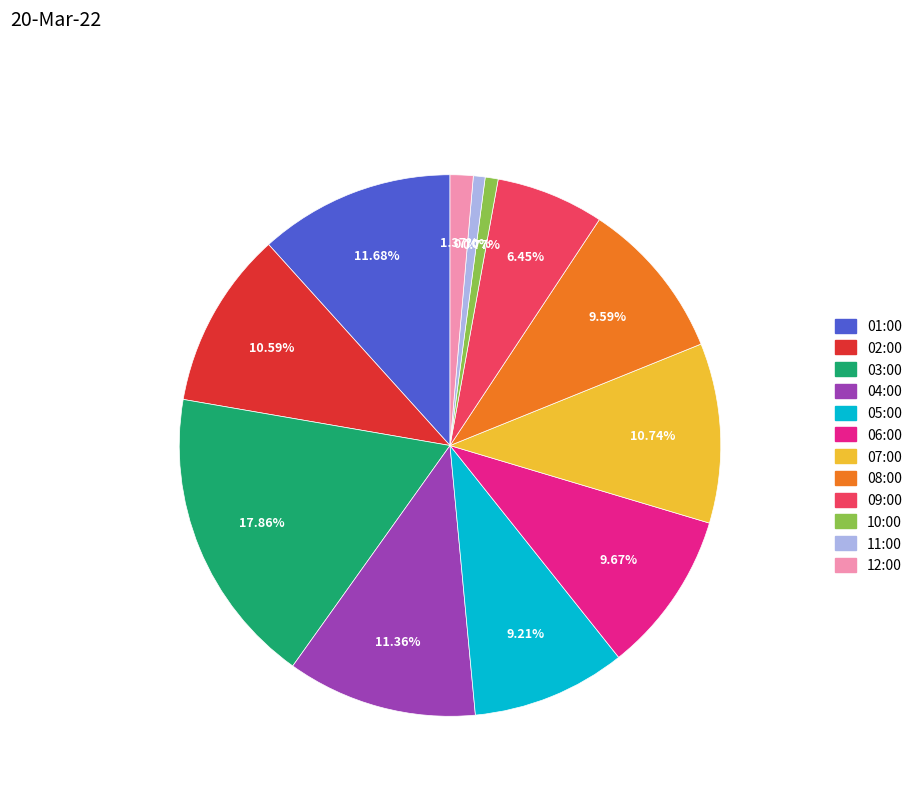

How many segments does this pie chart have?

12